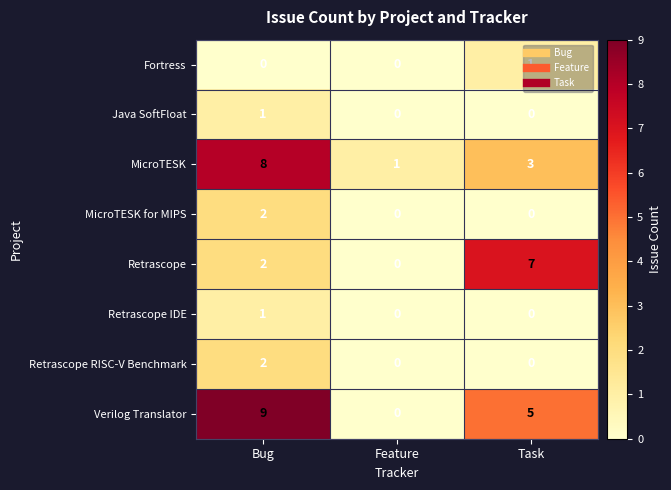

Which label corresponds to the largest value in the chart?

Bug